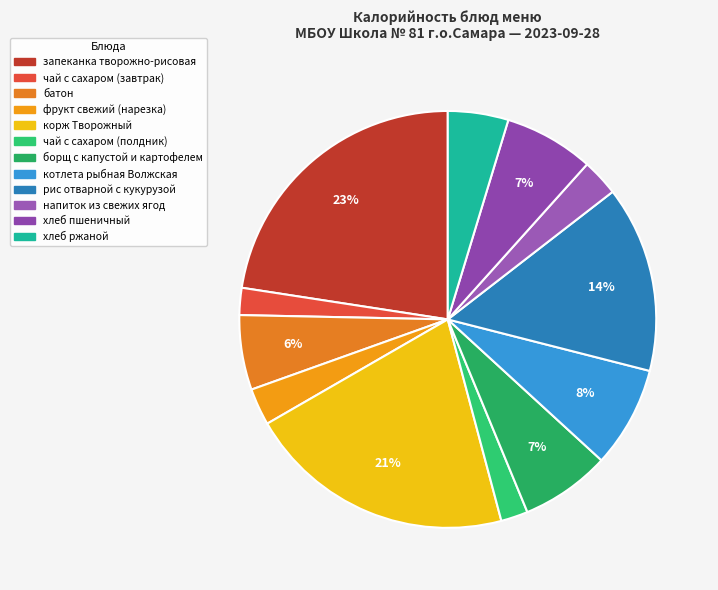

Approximately how many times larger is the value at фрукт свежий (нарезка) compared to батон?

0.5